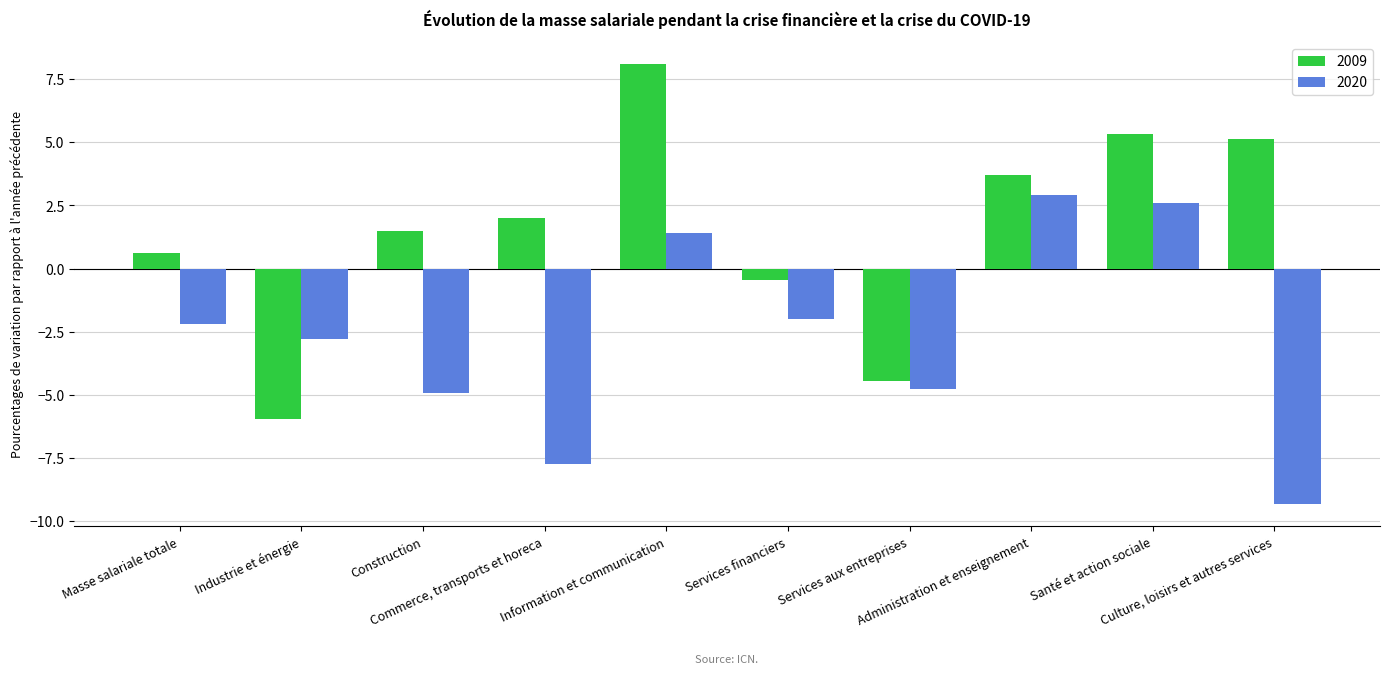

Which series has the widest spread of values?

2009